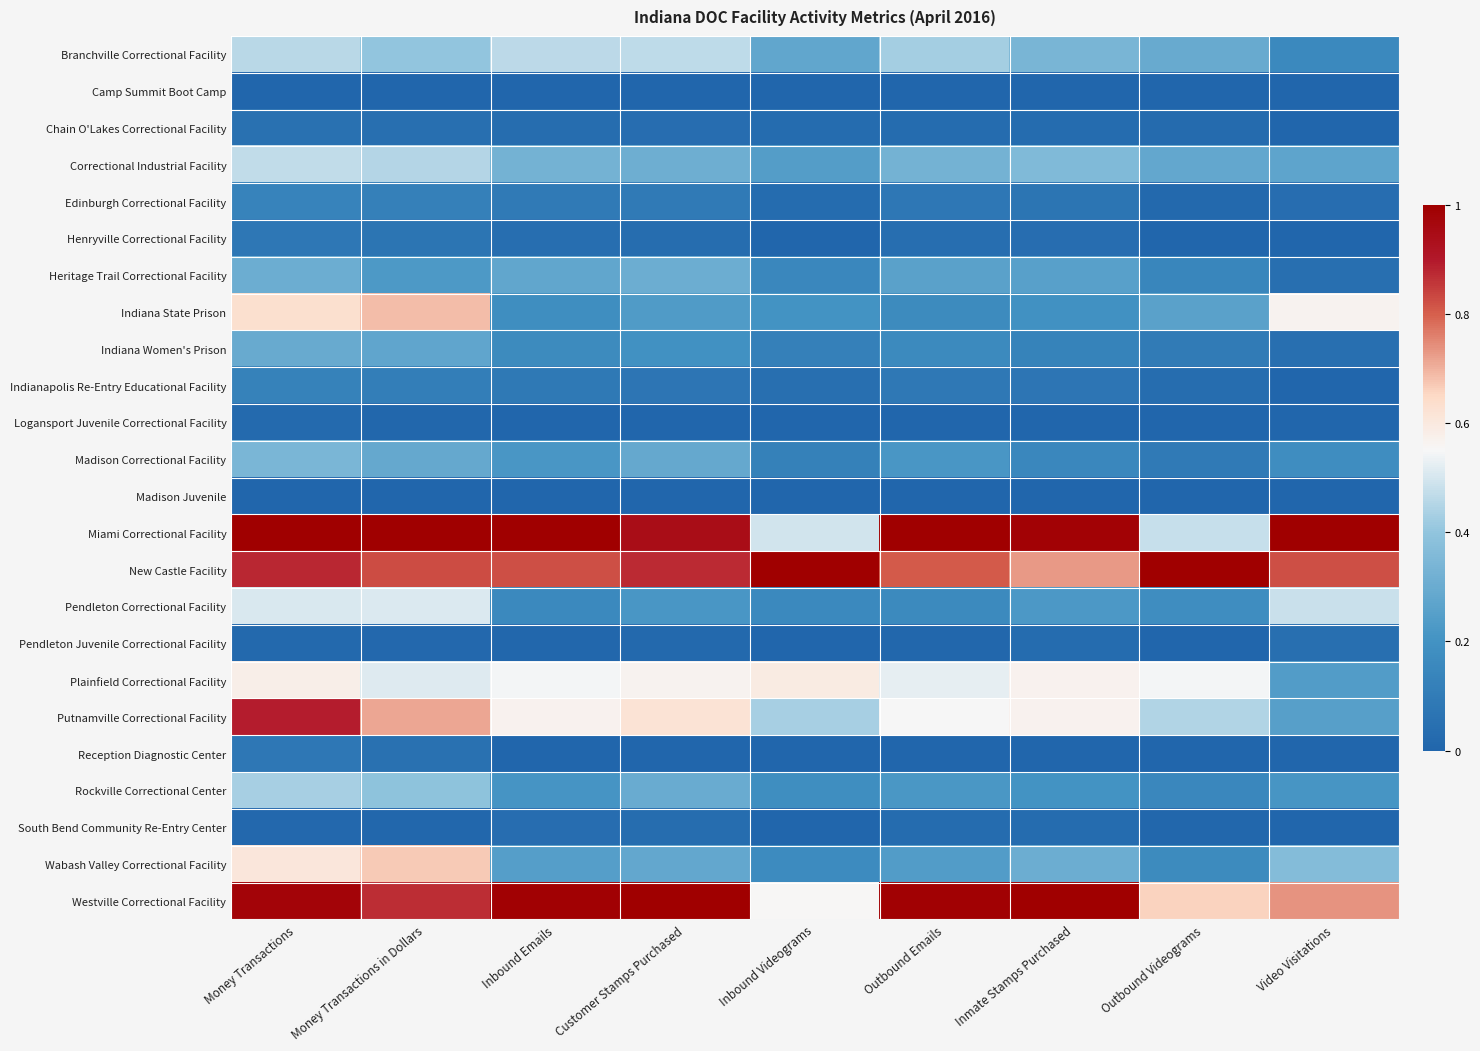

Reading left to right, list all the values displayed in this chart.

Branchville Correctional Facility: Money Transactions=0.5	Money Transactions in Dollars=0.4	Inbound Emails=0.5	Customer Stamps Purchased=0.5	Inbound Videograms=0.3	Outbound Emails=0.4	Inmate Stamps Purchased=0.3	Outbound Videograms=0.3	Video Visitations=0.2
Camp Summit Boot Camp: Money Transactions=0.0	Money Transactions in Dollars=0.0	Inbound Emails=0.0	Customer Stamps Purchased=0.0	Inbound Videograms=0.0	Outbound Emails=0.0	Inmate Stamps Purchased=0.0	Outbound Videograms=0.0	Video Visitations=0.0
Chain O'Lakes Correctional Facility: Money Transactions=0.1	Money Transactions in Dollars=0.0	Inbound Emails=0.0	Customer Stamps Purchased=0.0	Inbound Videograms=0.0	Outbound Emails=0.0	Inmate Stamps Purchased=0.0	Outbound Videograms=0.0	Video Visitations=0.0
Correctional Industrial Facility: Money Transactions=0.5	Money Transactions in Dollars=0.5	Inbound Emails=0.3	Customer Stamps Purchased=0.3	Inbound Videograms=0.2	Outbound Emails=0.3	Inmate Stamps Purchased=0.4	Outbound Videograms=0.3	Video Visitations=0.3
Edinburgh Correctional Facility: Money Transactions=0.1	Money Transactions in Dollars=0.1	Inbound Emails=0.1	Customer Stamps Purchased=0.1	Inbound Videograms=0.0	Outbound Emails=0.1	Inmate Stamps Purchased=0.1	Outbound Videograms=0.0	Video Visitations=0.0
Henryville Correctional Facility: Money Transactions=0.1	Money Transactions in Dollars=0.1	Inbound Emails=0.0	Customer Stamps Purchased=0.0	Inbound Videograms=0.0	Outbound Emails=0.0	Inmate Stamps Purchased=0.0	Outbound Videograms=0.0	Video Visitations=0.0
Heritage Trail Correctional Facility: Money Transactions=0.3	Money Transactions in Dollars=0.2	Inbound Emails=0.3	Customer Stamps Purchased=0.3	Inbound Videograms=0.1	Outbound Emails=0.3	Inmate Stamps Purchased=0.3	Outbound Videograms=0.1	Video Visitations=0.0
Indiana State Prison: Money Transactions=0.6	Money Transactions in Dollars=0.7	Inbound Emails=0.2	Customer Stamps Purchased=0.2	Inbound Videograms=0.2	Outbound Emails=0.2	Inmate Stamps Purchased=0.2	Outbound Videograms=0.3	Video Visitations=0.6
Indiana Women's Prison: Money Transactions=0.3	Money Transactions in Dollars=0.3	Inbound Emails=0.2	Customer Stamps Purchased=0.2	Inbound Videograms=0.1	Outbound Emails=0.2	Inmate Stamps Purchased=0.1	Outbound Videograms=0.1	Video Visitations=0.0
Indianapolis Re-Entry Educational Facility: Money Transactions=0.1	Money Transactions in Dollars=0.1	Inbound Emails=0.1	Customer Stamps Purchased=0.1	Inbound Videograms=0.0	Outbound Emails=0.1	Inmate Stamps Purchased=0.1	Outbound Videograms=0.0	Video Visitations=0.0
Logansport Juvenile Correctional Facility: Money Transactions=0.0	Money Transactions in Dollars=0.0	Inbound Emails=0.0	Customer Stamps Purchased=0.0	Inbound Videograms=0.0	Outbound Emails=0.0	Inmate Stamps Purchased=0.0	Outbound Videograms=0.0	Video Visitations=0.0
Madison Correctional Facility: Money Transactions=0.3	Money Transactions in Dollars=0.3	Inbound Emails=0.2	Customer Stamps Purchased=0.3	Inbound Videograms=0.1	Outbound Emails=0.2	Inmate Stamps Purchased=0.2	Outbound Videograms=0.1	Video Visitations=0.2
Madison Juvenile: Money Transactions=0.0	Money Transactions in Dollars=0.0	Inbound Emails=0.0	Customer Stamps Purchased=0.0	Inbound Videograms=0.0	Outbound Emails=0.0	Inmate Stamps Purchased=0.0	Outbound Videograms=0.0	Video Visitations=0.0
Miami Correctional Facility: Money Transactions=1.0	Money Transactions in Dollars=1.0	Inbound Emails=1.0	Customer Stamps Purchased=0.9	Inbound Videograms=0.5	Outbound Emails=1.0	Inmate Stamps Purchased=1.0	Outbound Videograms=0.5	Video Visitations=1.0
New Castle Facility: Money Transactions=0.9	Money Transactions in Dollars=0.8	Inbound Emails=0.8	Customer Stamps Purchased=0.9	Inbound Videograms=1.0	Outbound Emails=0.8	Inmate Stamps Purchased=0.7	Outbound Videograms=1.0	Video Visitations=0.8
Pendleton Correctional Facility: Money Transactions=0.5	Money Transactions in Dollars=0.5	Inbound Emails=0.2	Customer Stamps Purchased=0.2	Inbound Videograms=0.2	Outbound Emails=0.2	Inmate Stamps Purchased=0.2	Outbound Videograms=0.2	Video Visitations=0.5
Pendleton Juvenile Correctional Facility: Money Transactions=0.0	Money Transactions in Dollars=0.0	Inbound Emails=0.0	Customer Stamps Purchased=0.0	Inbound Videograms=0.0	Outbound Emails=0.0	Inmate Stamps Purchased=0.0	Outbound Videograms=0.0	Video Visitations=0.0
Plainfield Correctional Facility: Money Transactions=0.6	Money Transactions in Dollars=0.5	Inbound Emails=0.5	Customer Stamps Purchased=0.6	Inbound Videograms=0.6	Outbound Emails=0.5	Inmate Stamps Purchased=0.6	Outbound Videograms=0.5	Video Visitations=0.2
Putnamville Correctional Facility: Money Transactions=0.9	Money Transactions in Dollars=0.7	Inbound Emails=0.6	Customer Stamps Purchased=0.6	Inbound Videograms=0.4	Outbound Emails=0.5	Inmate Stamps Purchased=0.6	Outbound Videograms=0.4	Video Visitations=0.3
Reception Diagnostic Center: Money Transactions=0.1	Money Transactions in Dollars=0.1	Inbound Emails=0.0	Customer Stamps Purchased=0.0	Inbound Videograms=0.0	Outbound Emails=0.0	Inmate Stamps Purchased=0.0	Outbound Videograms=0.0	Video Visitations=0.0
Rockville Correctional Center: Money Transactions=0.4	Money Transactions in Dollars=0.4	Inbound Emails=0.2	Customer Stamps Purchased=0.3	Inbound Videograms=0.2	Outbound Emails=0.2	Inmate Stamps Purchased=0.2	Outbound Videograms=0.1	Video Visitations=0.2
South Bend Community Re-Entry Center: Money Transactions=0.0	Money Transactions in Dollars=0.0	Inbound Emails=0.0	Customer Stamps Purchased=0.0	Inbound Videograms=0.0	Outbound Emails=0.0	Inmate Stamps Purchased=0.0	Outbound Videograms=0.0	Video Visitations=0.0
Wabash Valley Correctional Facility: Money Transactions=0.6	Money Transactions in Dollars=0.7	Inbound Emails=0.2	Customer Stamps Purchased=0.3	Inbound Videograms=0.2	Outbound Emails=0.2	Inmate Stamps Purchased=0.3	Outbound Videograms=0.2	Video Visitations=0.4
Westville Correctional Facility: Money Transactions=1.0	Money Transactions in Dollars=0.9	Inbound Emails=1.0	Customer Stamps Purchased=1.0	Inbound Videograms=0.6	Outbound Emails=1.0	Inmate Stamps Purchased=1.0	Outbound Videograms=0.7	Video Visitations=0.7